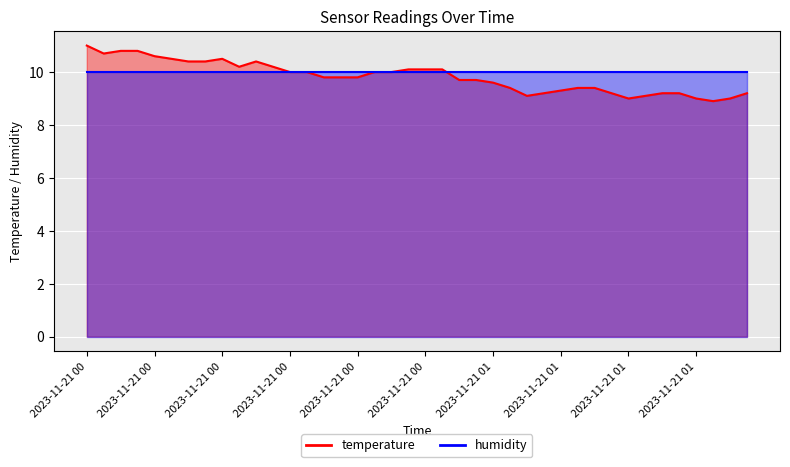

What is the label of the 6th point from the right?

2023-11-21T01:24:43